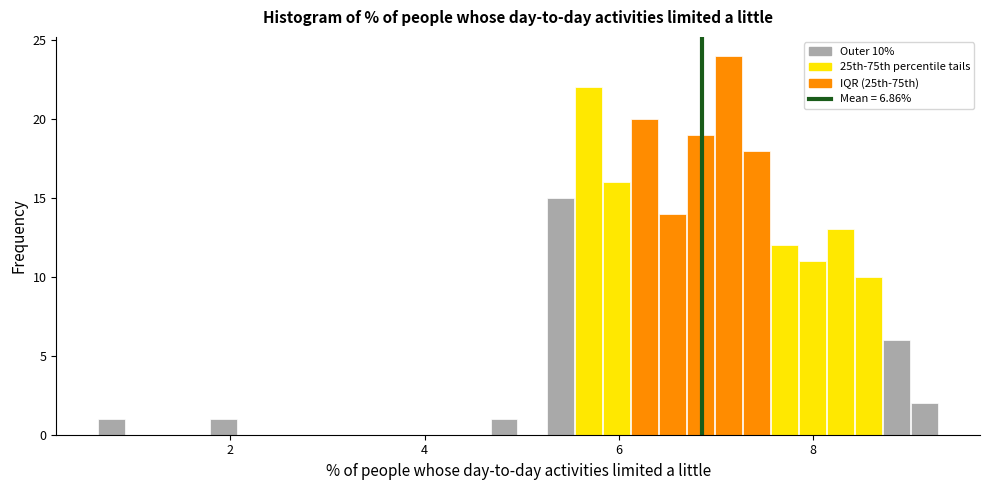

Read against the x-axis, roughly where is the centre of the tallest bar?

7.2